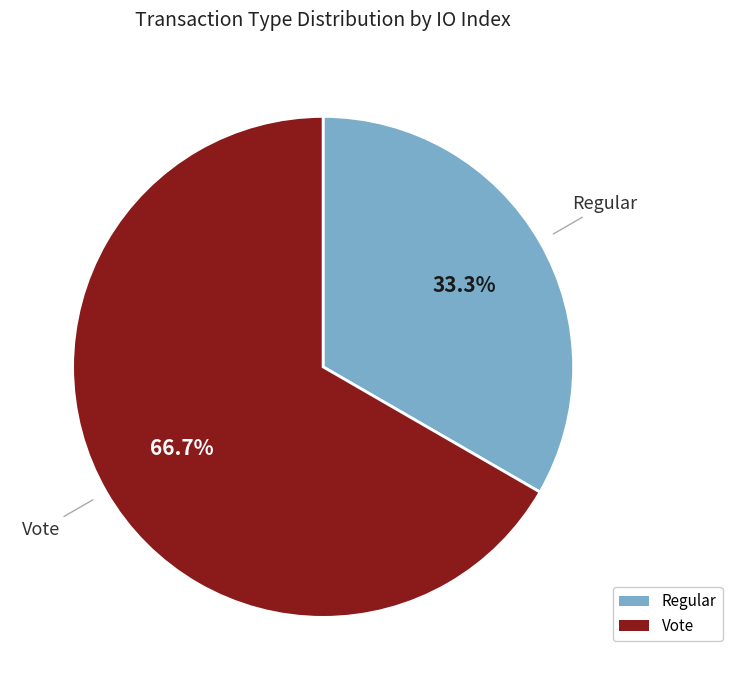

Count the number of slices in the pie.

2